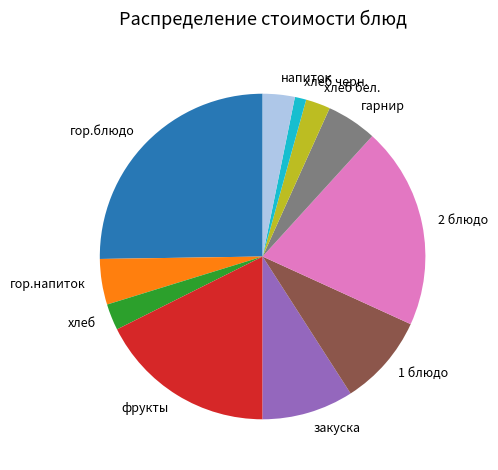

Does гор.напиток account for over 50% of the chart?

No